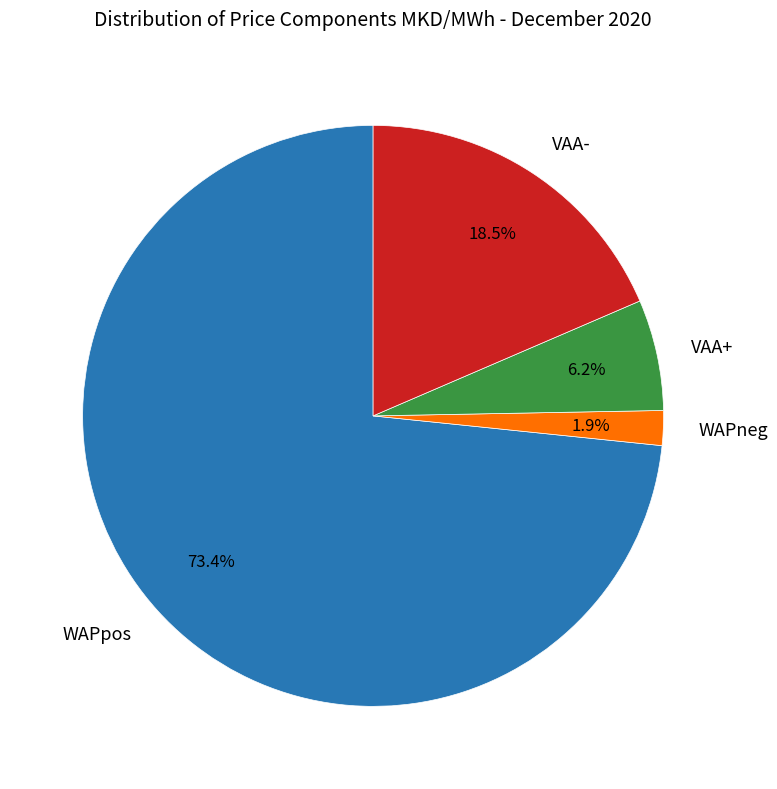

Which category has the smallest portion of the pie?

WAPneg